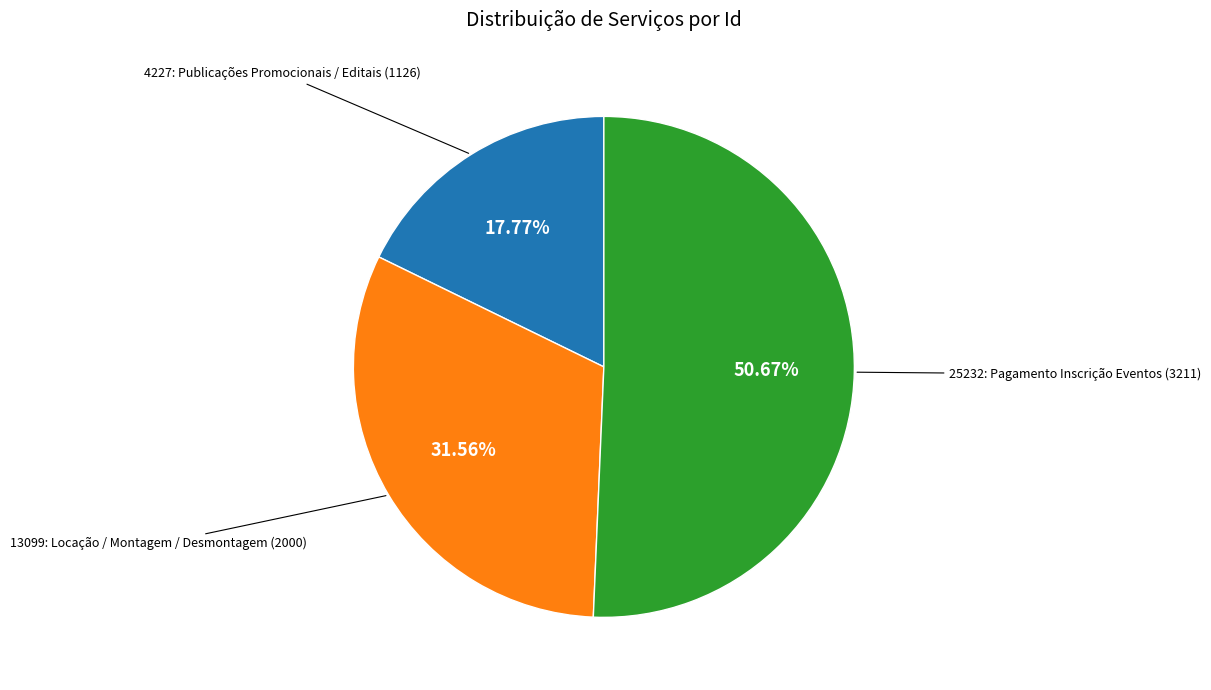

Is there any slice that represents more than half of the pie?

Yes